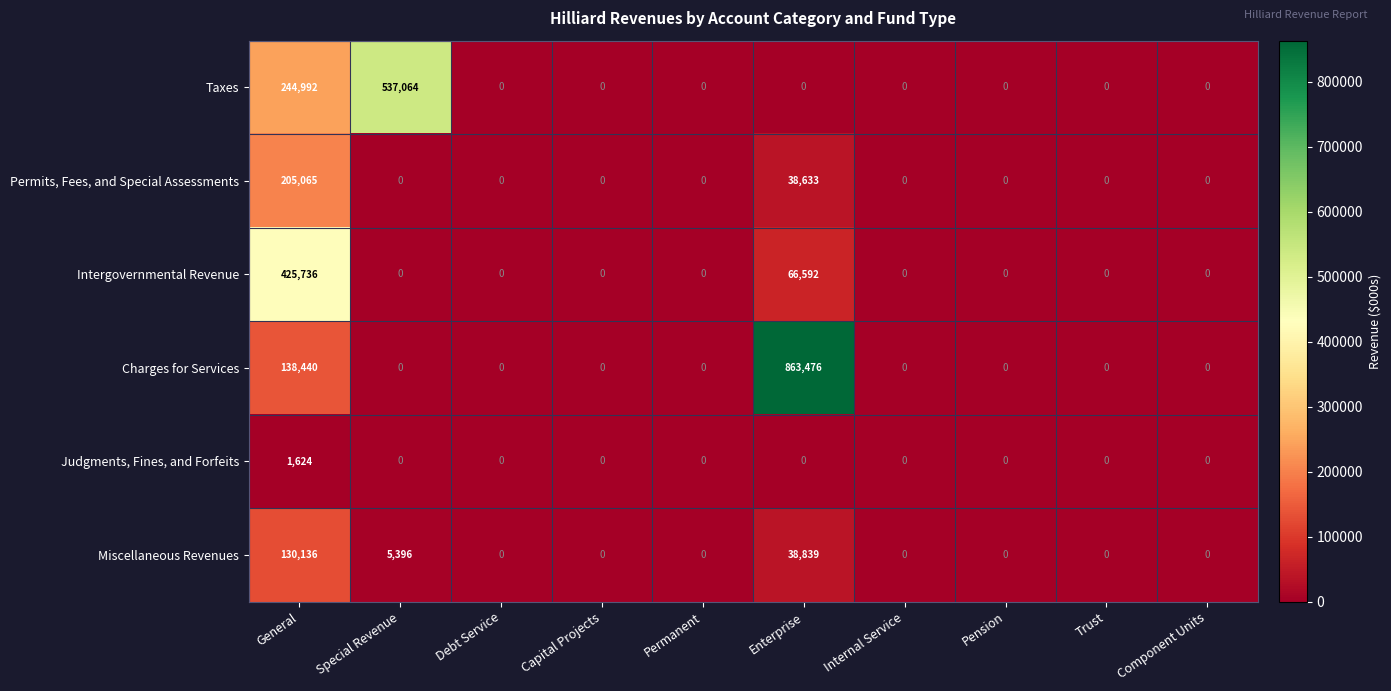

How many series are shown in this chart?

6